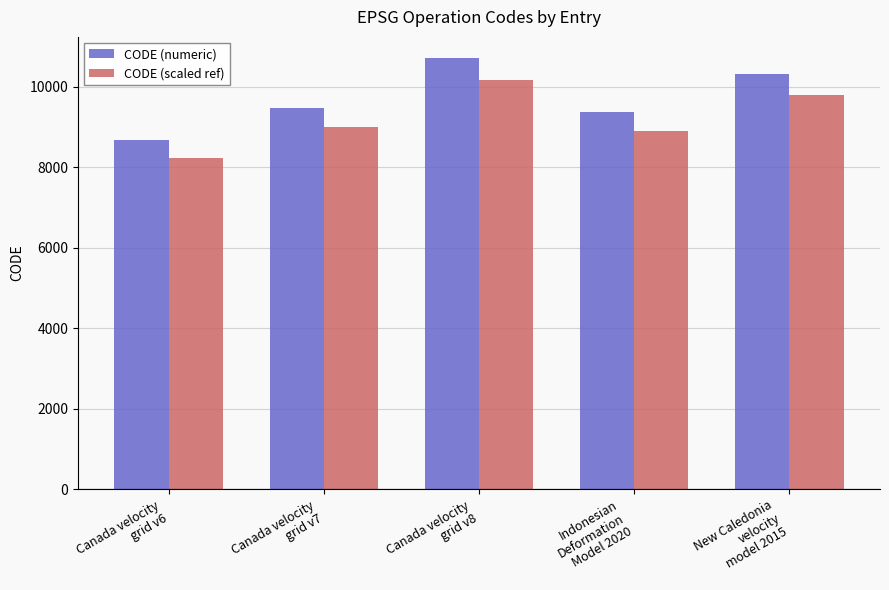

Which category has the highest value in the CODE (numeric) series?

Canada velocity
grid v8